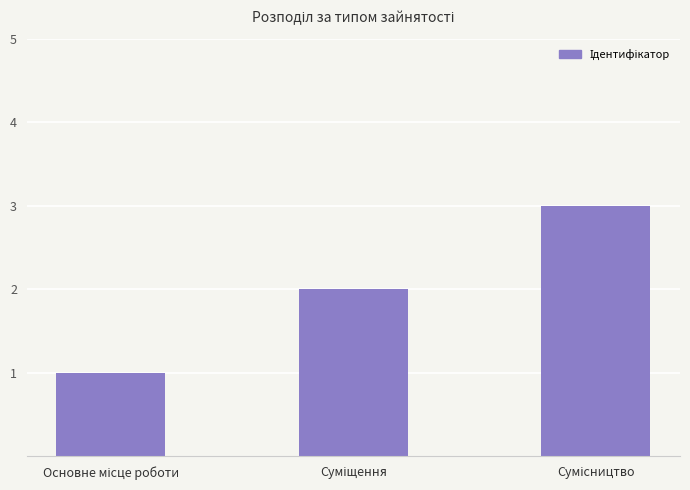

What is the value of the 1st bar from the left?

1